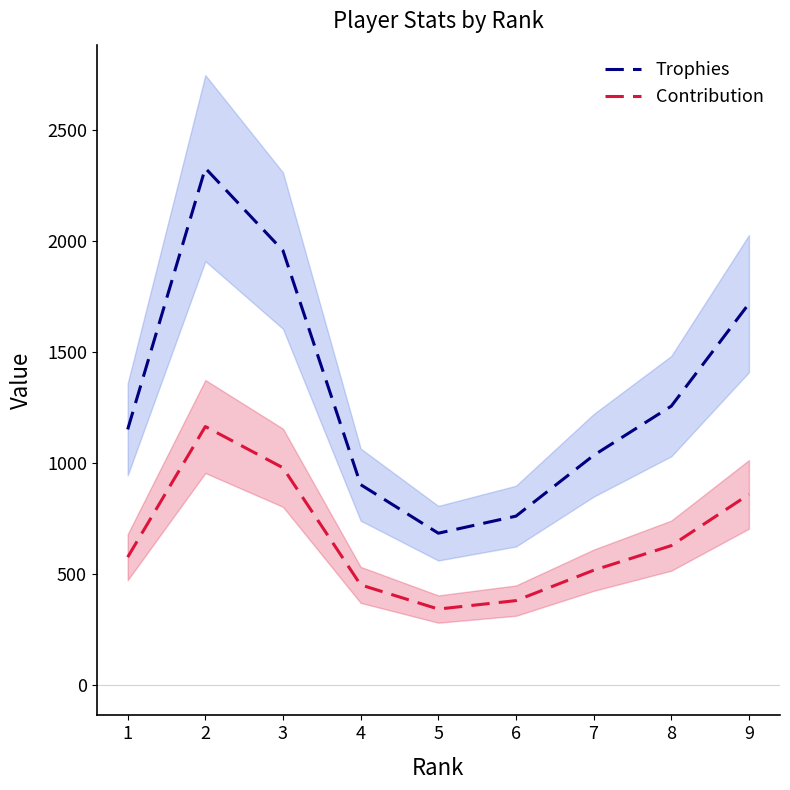

Which series changed the most between 1 and 2?

Trophies